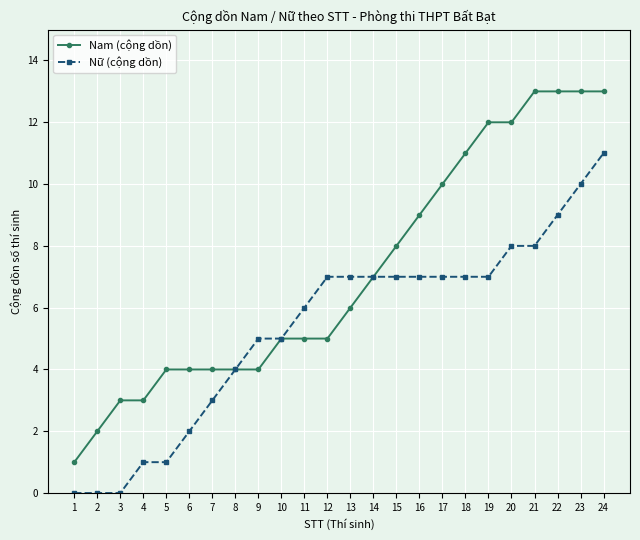

Which series has the largest total across all categories?

Nam (cộng dồn)